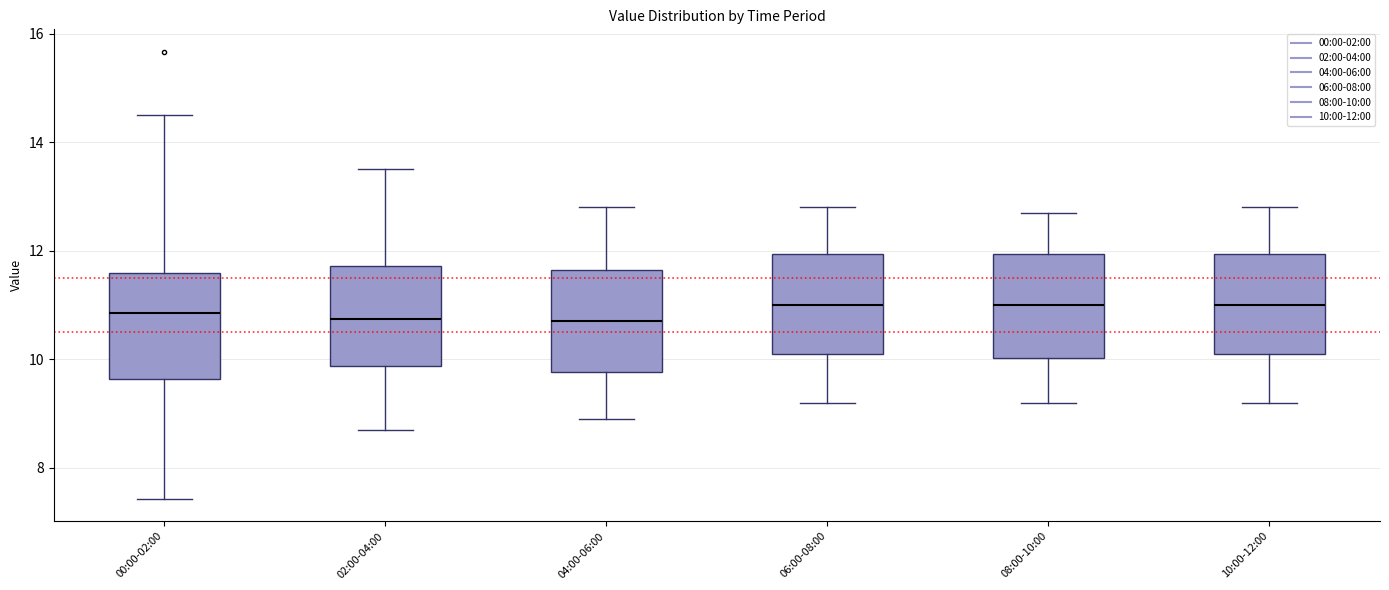

Reading left to right, read every box against the y-axis: the position of its median line, the range the box covers, and the ends of its whiskers. The values are not printed on the chart, so give them approximately, as read against the axis.

00:00-02:00: median 10.8, box 9.6 to 11.6, whiskers 7.4 to 14.6
02:00-04:00: median 10.8, box 9.8 to 11.8, whiskers 8.8 to 13.6
04:00-06:00: median 10.8, box 9.8 to 11.6, whiskers 9.0 to 12.8
06:00-08:00: median 11.0, box 10.2 to 12.0, whiskers 9.2 to 12.8
08:00-10:00: median 11.0, box 10.0 to 12.0, whiskers 9.2 to 12.8
10:00-12:00: median 11.0, box 10.2 to 12.0, whiskers 9.2 to 12.8